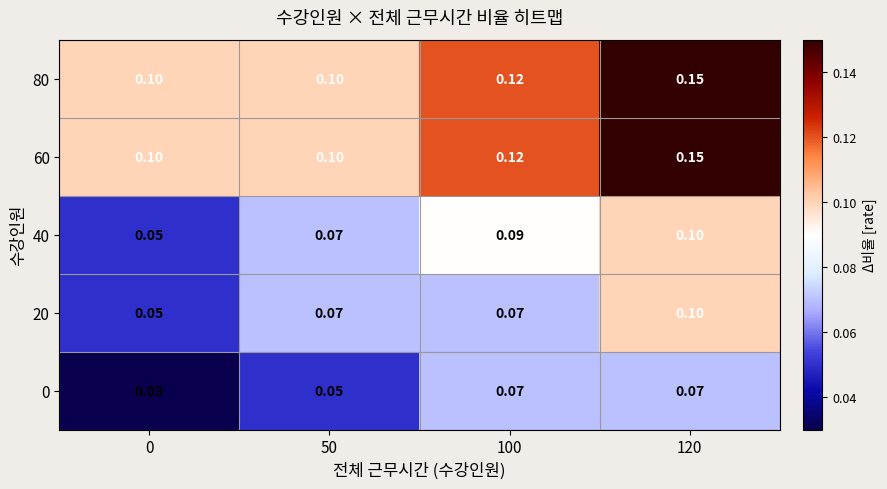

Is the value of 0 at 100 greater than the value of 80 at 100?

No